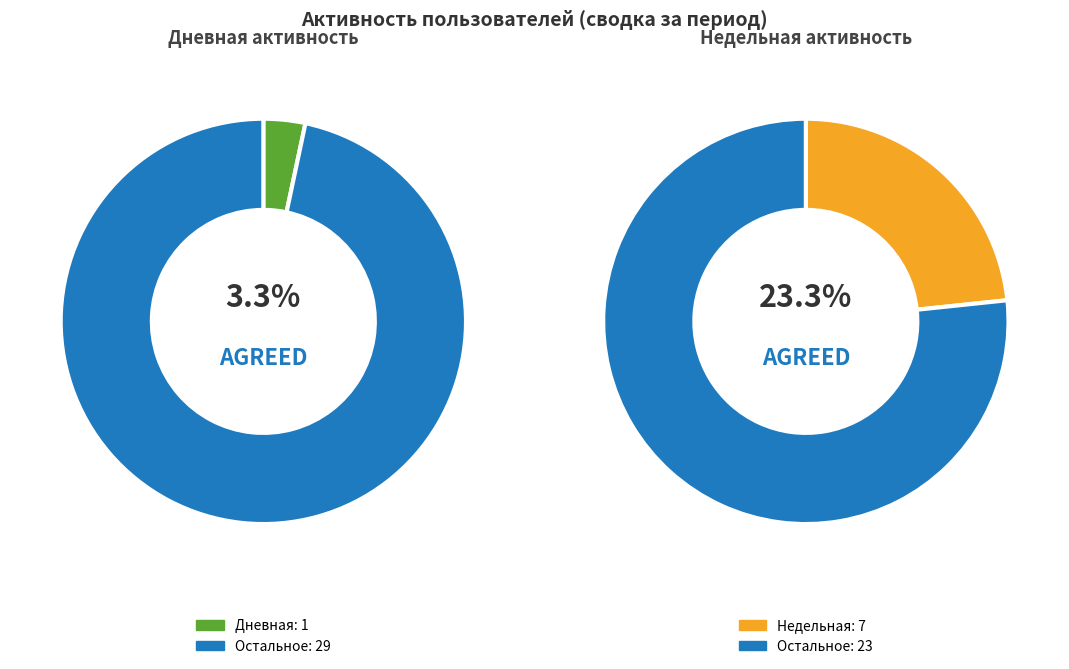

The 11 slice represents 0% of the pie. True or false?

True